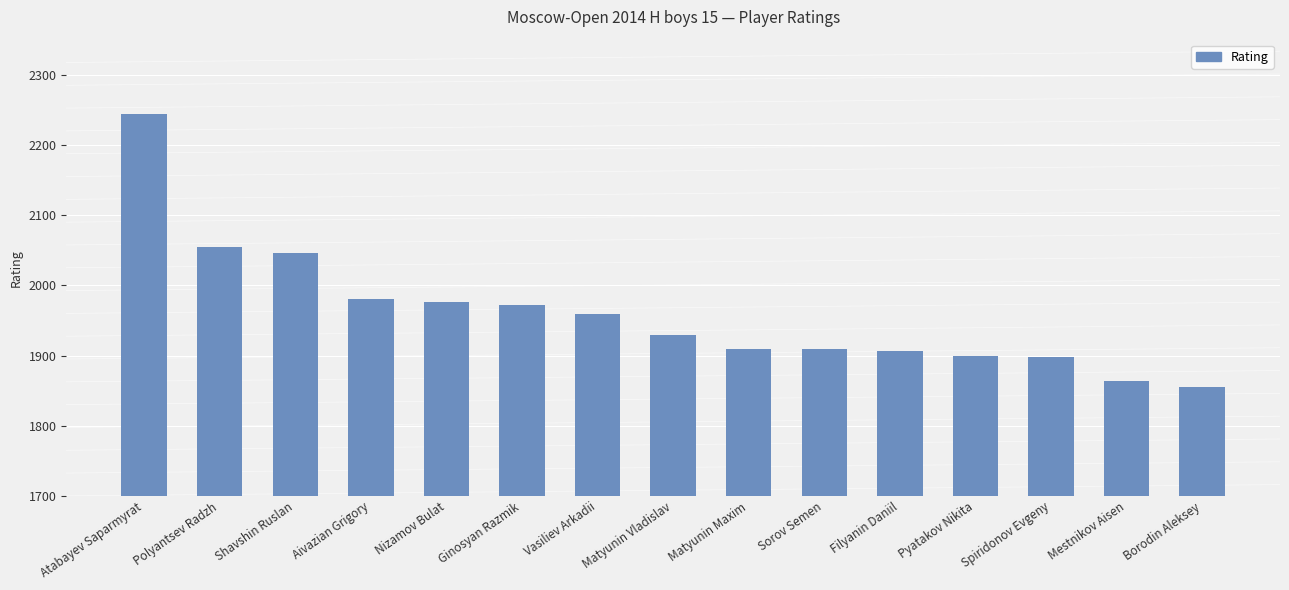

How many categories are shown in the chart?

15